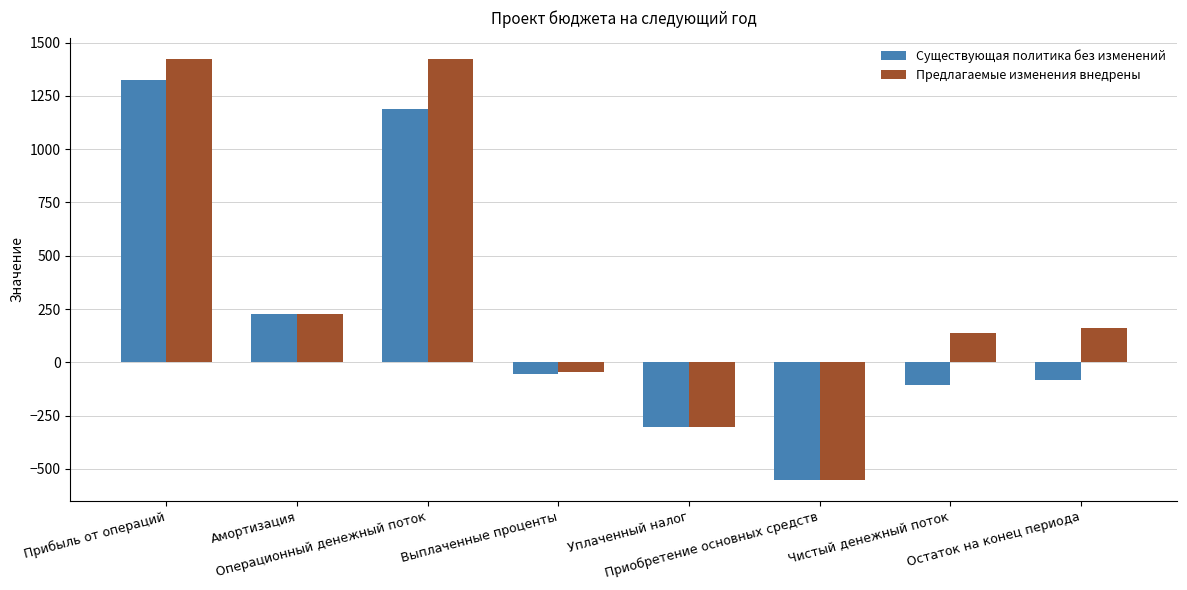

What is the approximate value of Предлагаемые изменения внедрены at Приобретение основных средств?

-550.0